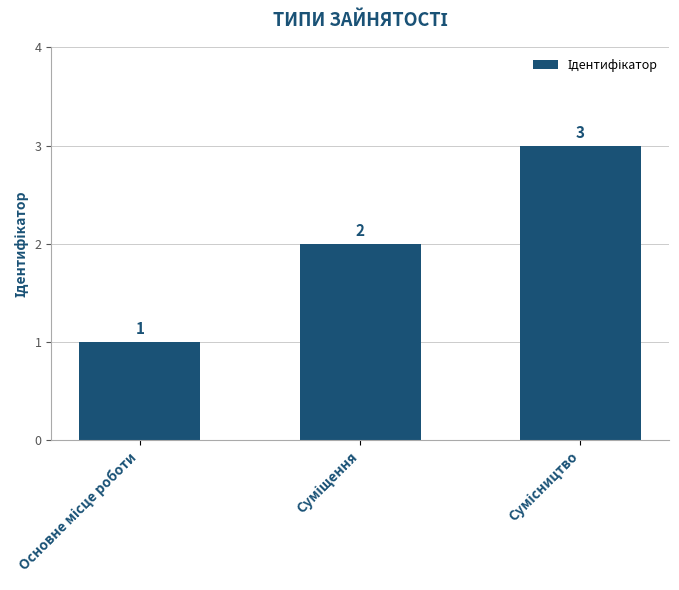

What is the sum of all values?

6